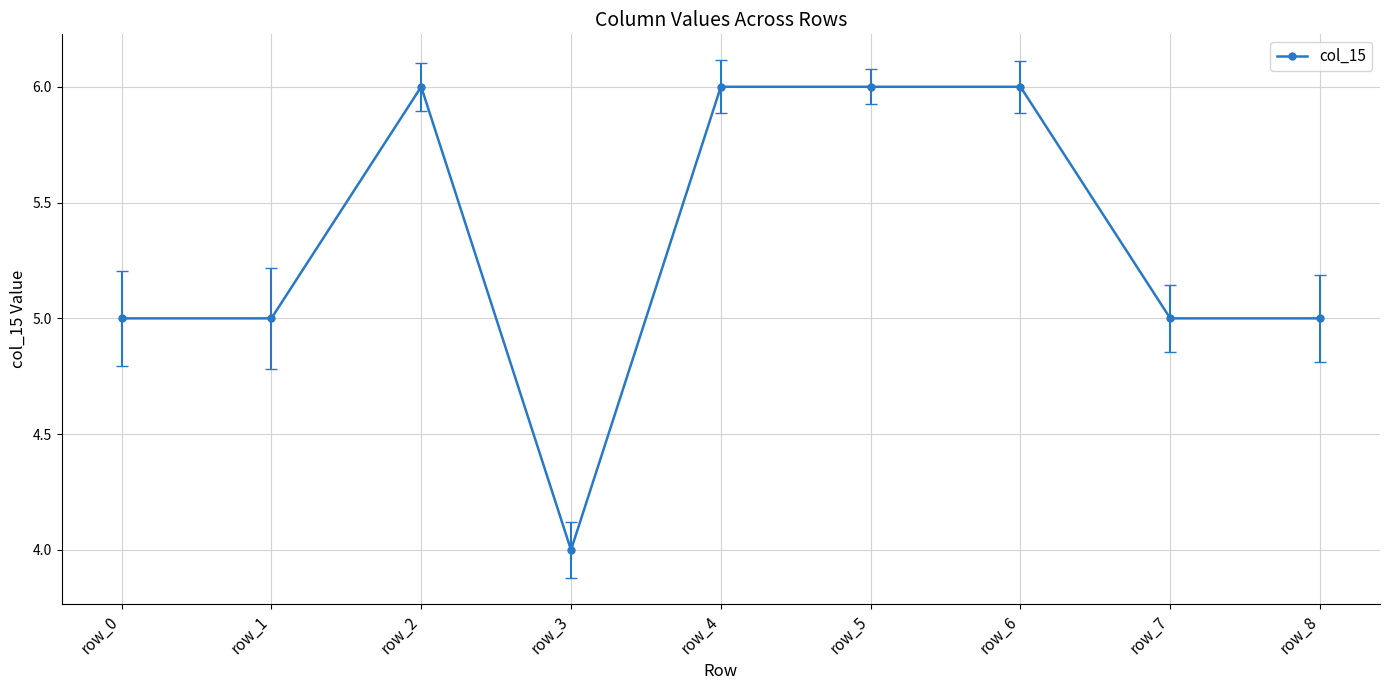

What is the difference between the second highest and second lowest values?

1